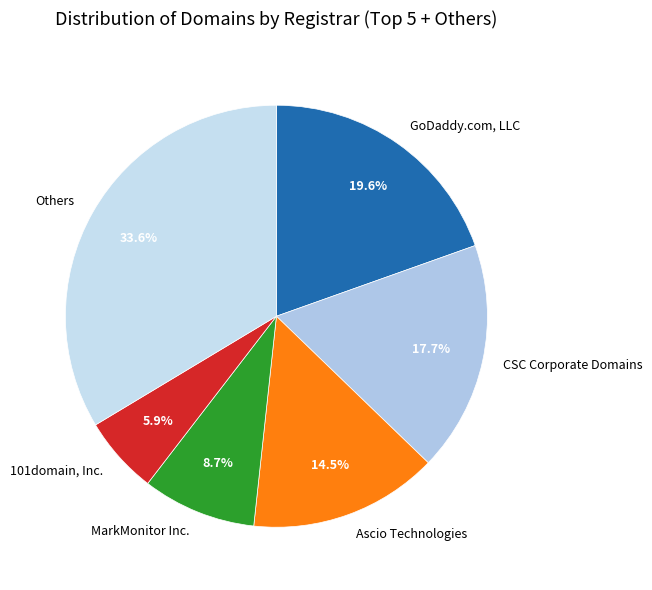

What is the ratio of the value at 101domain, Inc. to the value at GoDaddy.com, LLC?

0.3